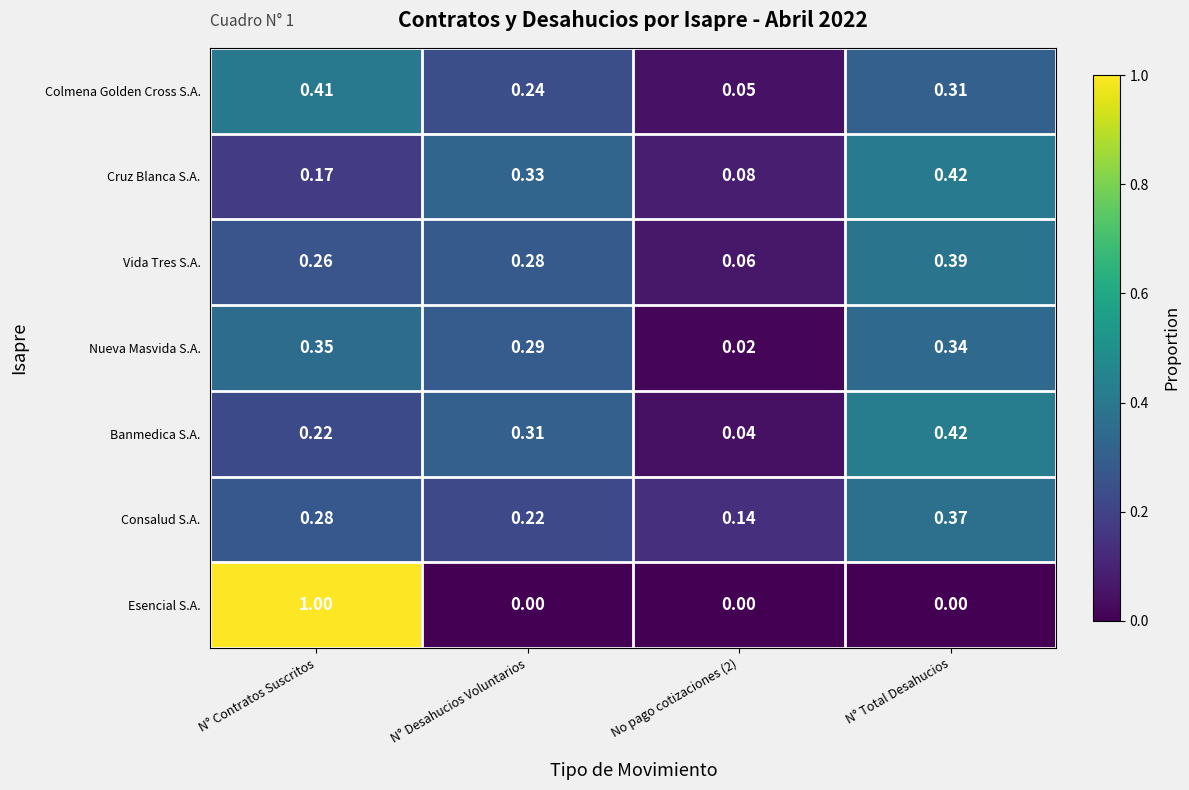

At which category does the chart reach its peak across all series?

N° Contratos Suscritos